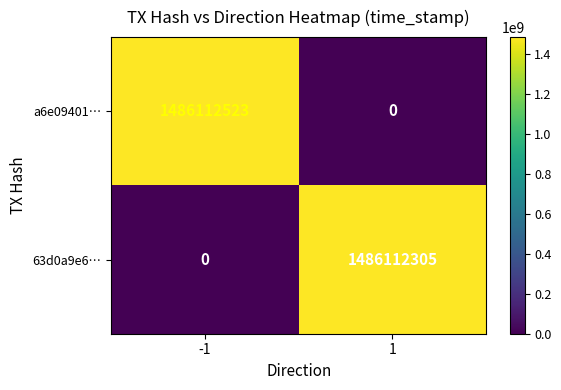

Reading left to right, extract all data points from this chart.

a6e09401…: 1486112523	0
63d0a9e6…: 0	1486112305